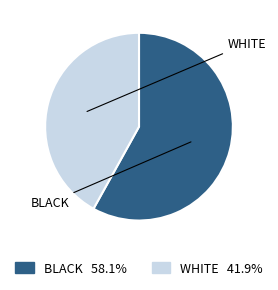

To the nearest percent, what is the difference between the largest and smallest slice percentages?

16%